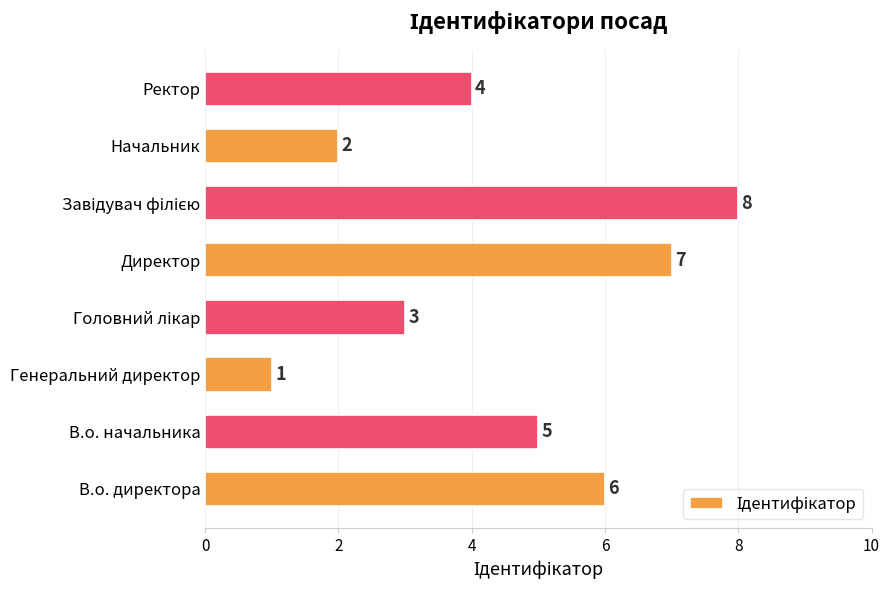

Approximately how many times larger is the value at В.о. директора compared to В.о. начальника?

1.2